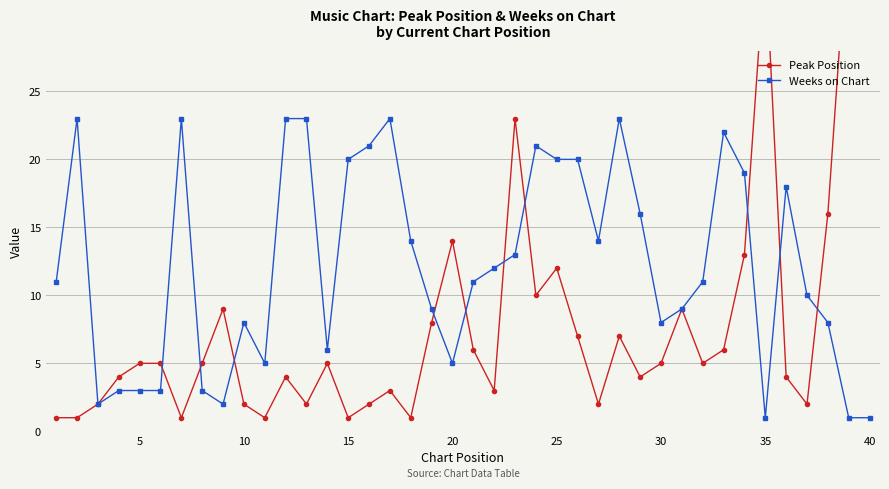

Reading left to right, transcribe all the data shown in this chart.

Peak Position: 1	1	2	4	5	5	1	5	9	2	1	4	2	5	1	2	3	1	8	14	6	3	23	10	12	7	2	7	4	5	9	5	6	13	35	4	2	16	38	40
Weeks on Chart: 11	23	2	3	3	3	23	3	2	8	5	23	23	6	20	21	23	14	9	5	11	12	13	21	20	20	14	23	16	8	9	11	22	19	1	18	10	8	1	1